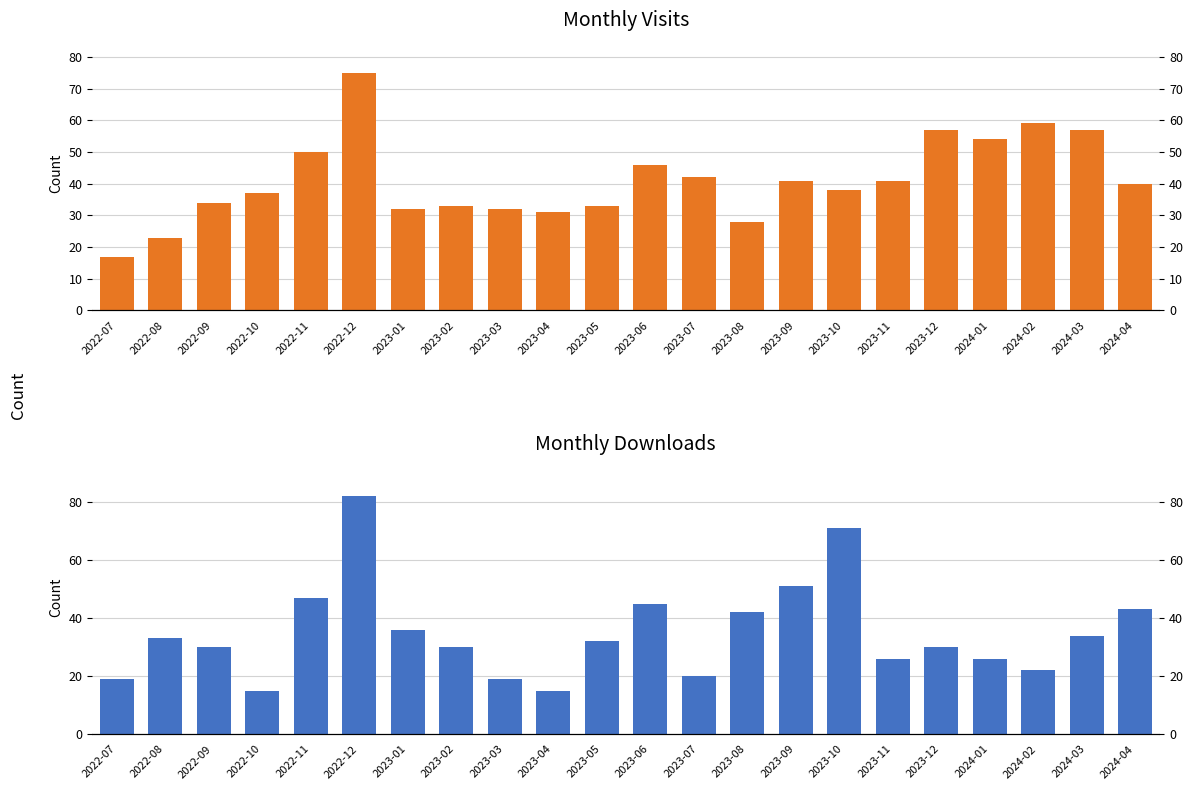

The monthly_visit series shows 41 at 2023-04. True or false?

False